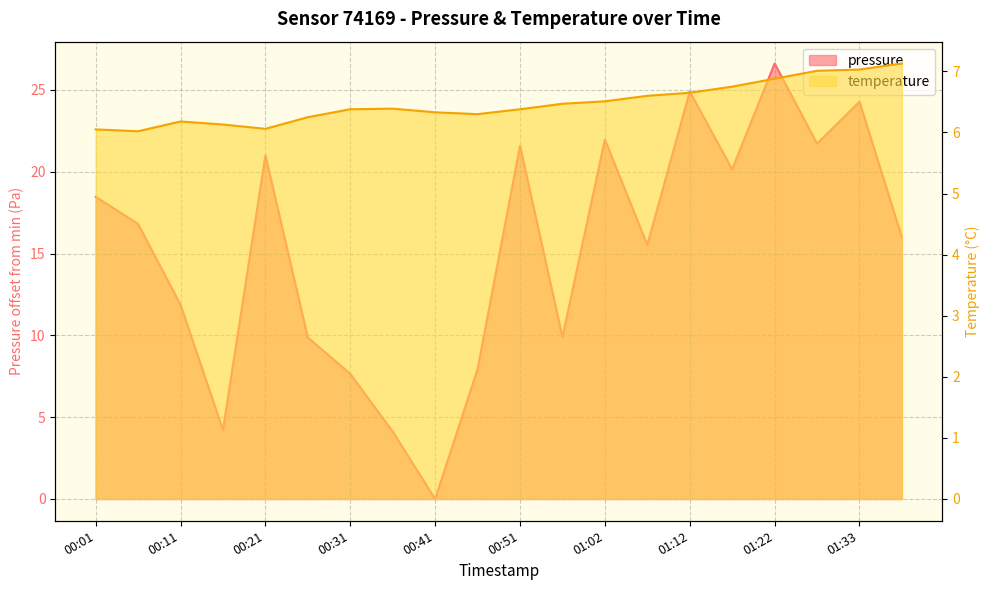

What is the sum of all pressure values?

304.6